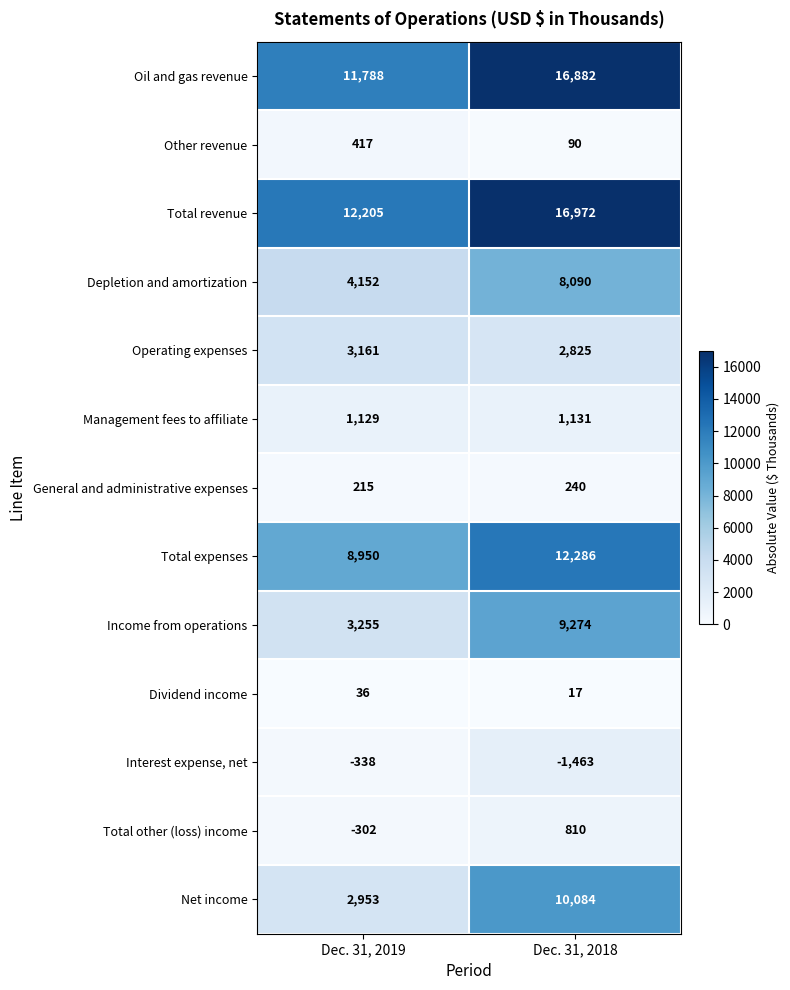

At how many categories does at least one series exceed 5955?

2